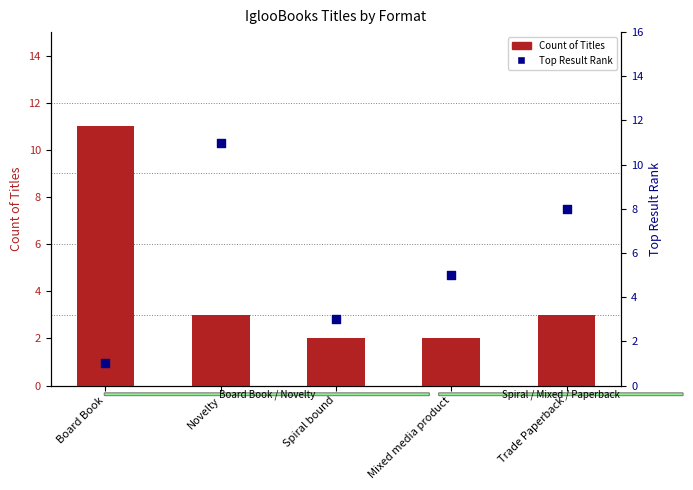

Which series contains the lowest Y value?

Top Result Rank